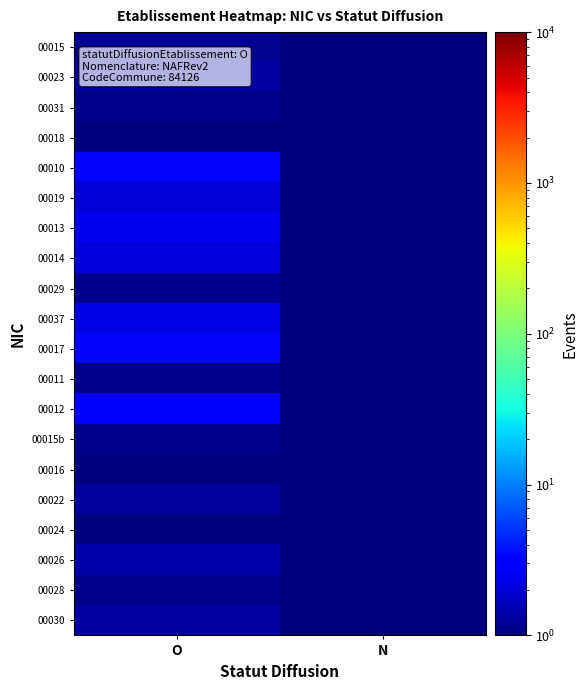

What is the spread (max minus min) of values at N?

1.0